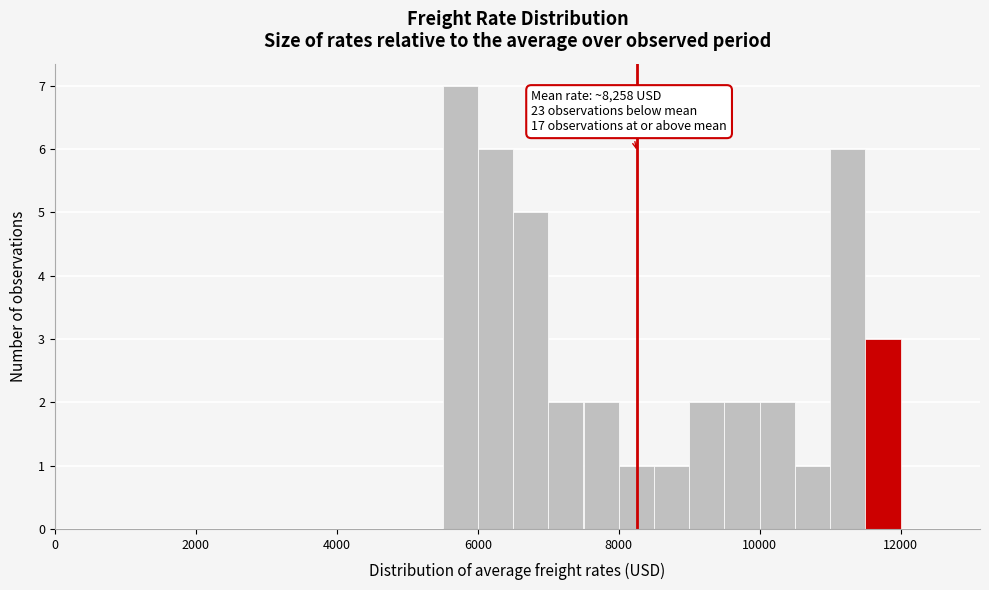

Around what value on the x-axis is the tallest bar? Give the approximate position of its centre, as read against the axis.

5800